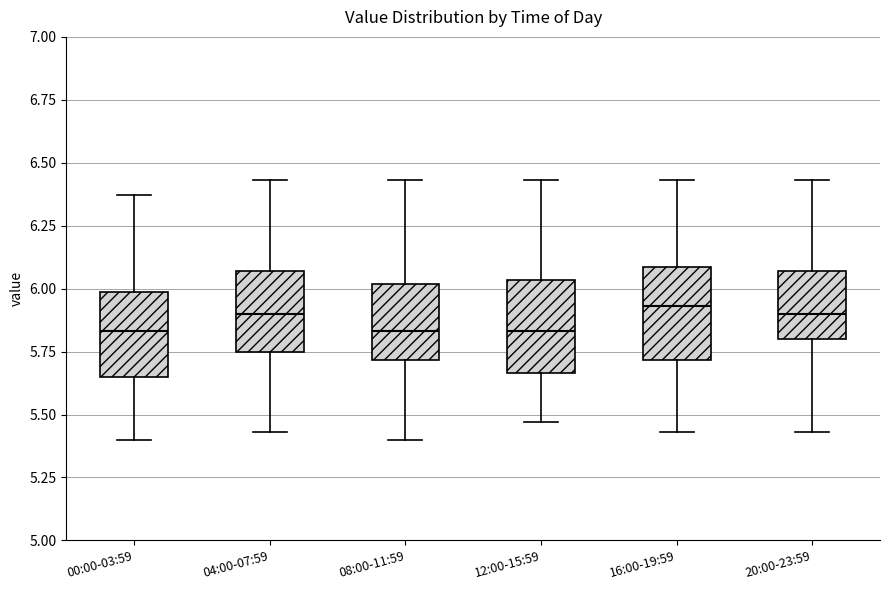

Reading left to right, transcribe this box plot: for each box, give where its median line is, the range the box spans, and where its two whiskers end, as read against the y-axis. The values are not printed on the chart, so give them approximately, as read against the axis.

00:00-03:59: median 5.85, box 5.65 to 6.00, whiskers 5.40 to 6.35
04:00-07:59: median 5.90, box 5.75 to 6.05, whiskers 5.45 to 6.45
08:00-11:59: median 5.85, box 5.70 to 6.00, whiskers 5.40 to 6.45
12:00-15:59: median 5.85, box 5.65 to 6.05, whiskers 5.45 to 6.45
16:00-19:59: median 5.95, box 5.70 to 6.10, whiskers 5.45 to 6.45
20:00-23:59: median 5.90, box 5.80 to 6.05, whiskers 5.45 to 6.45